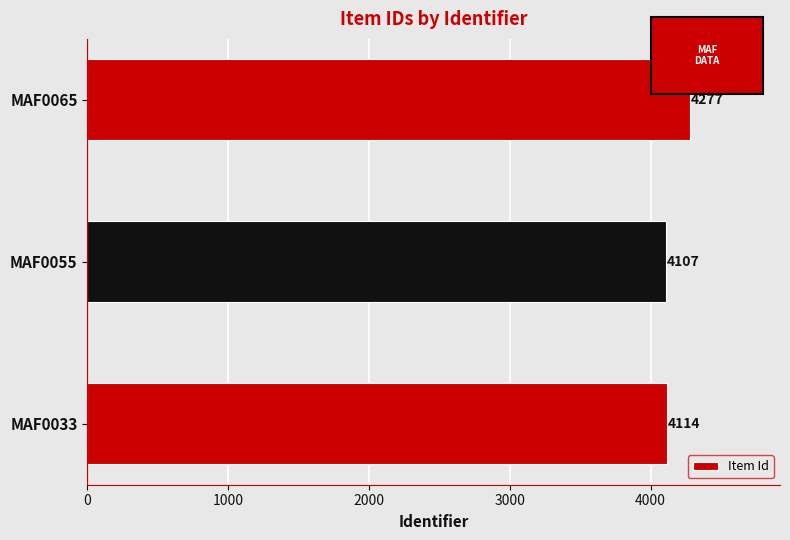

What is the average value?

4166